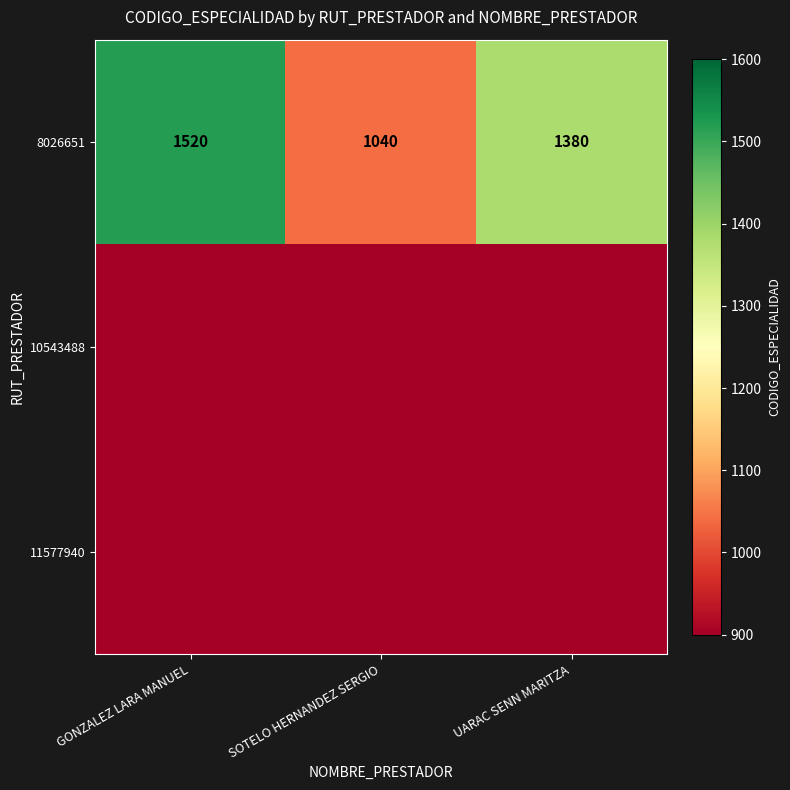

True or false: 8026651 has a value of 1870 at SOTELO HERNANDEZ SERGIO.

False